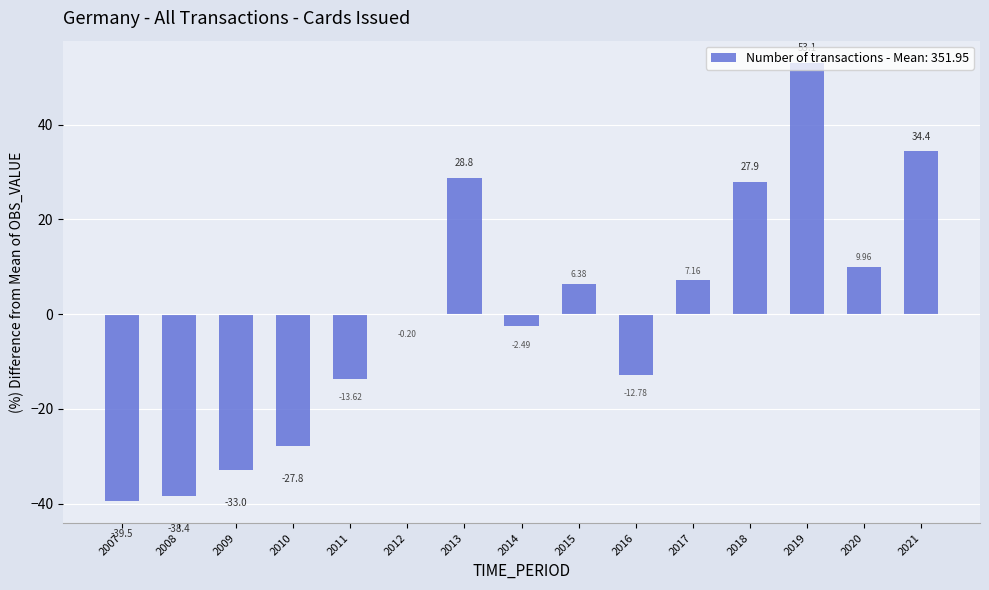

How many values are above zero?

7